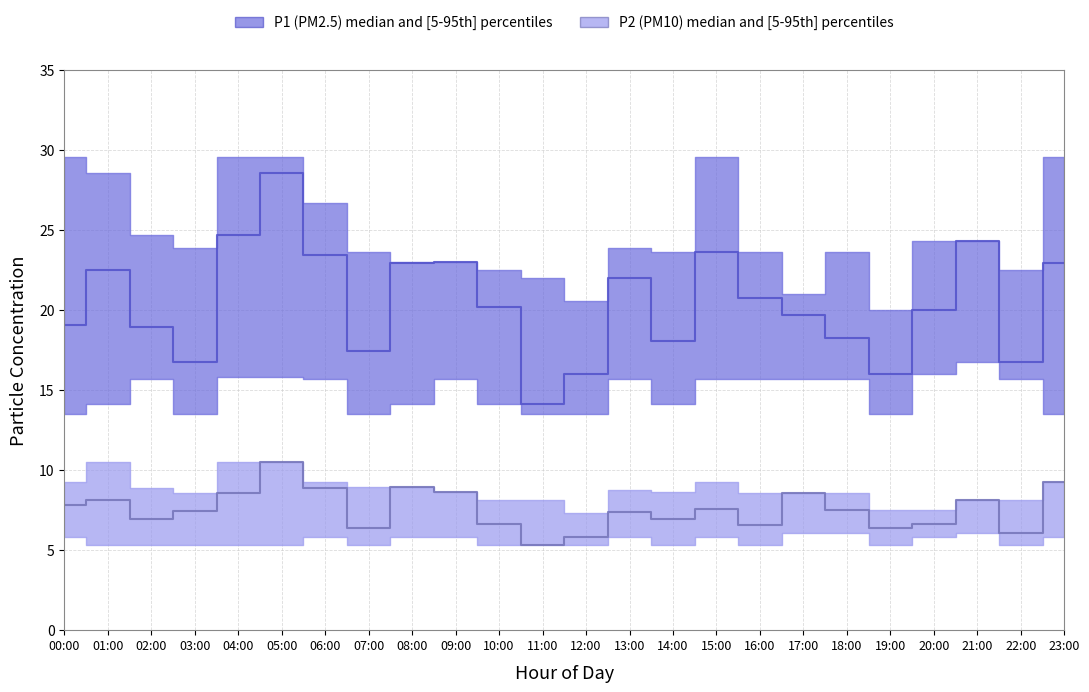

True or false: P1_lower has a value of 4.9 at 02:00.

False